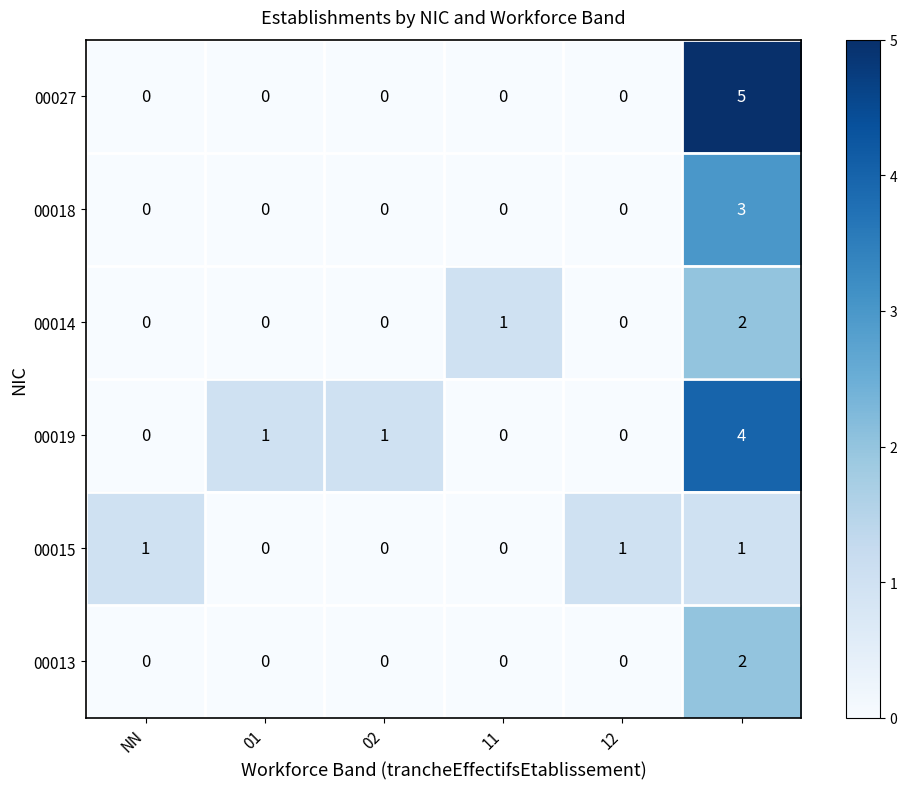

Count the 00018 values in the range 0 to 1.

5